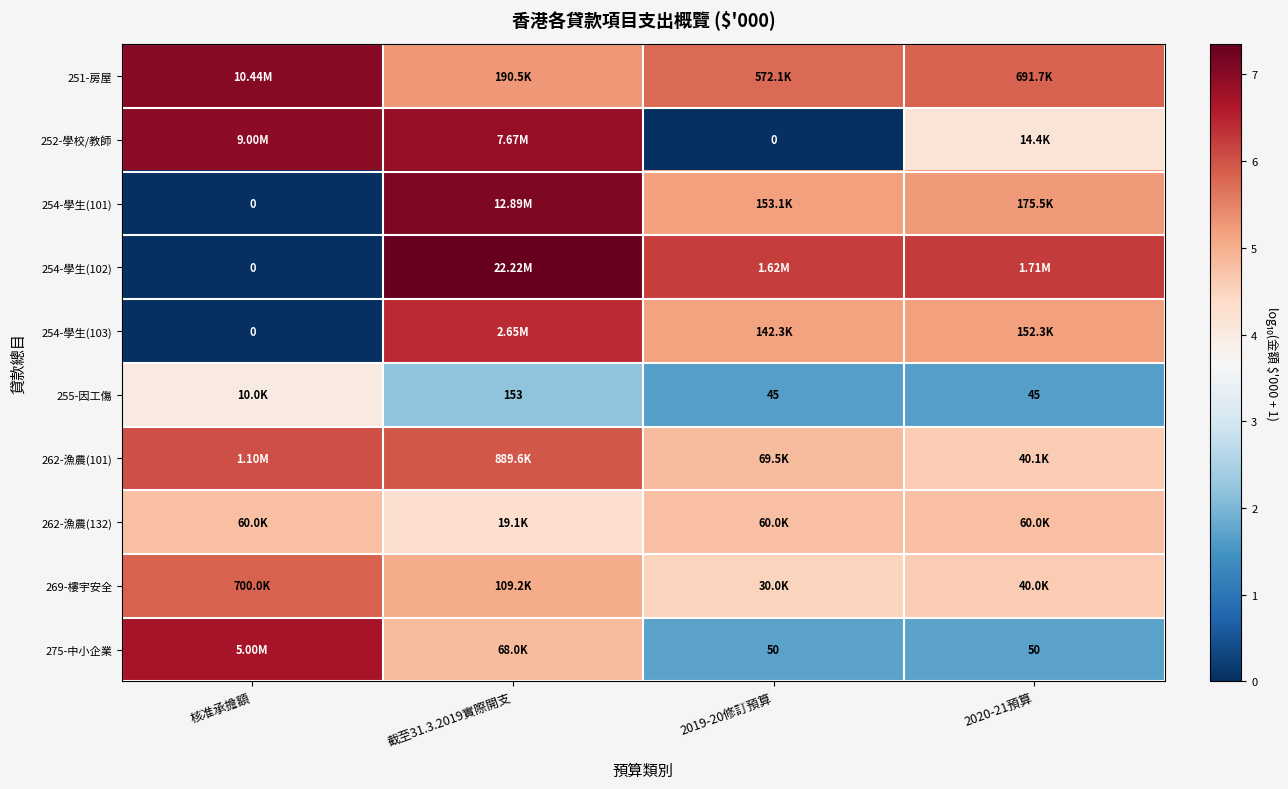

At which label does 255-因工傷 reach its minimum?

2019-20修訂預算